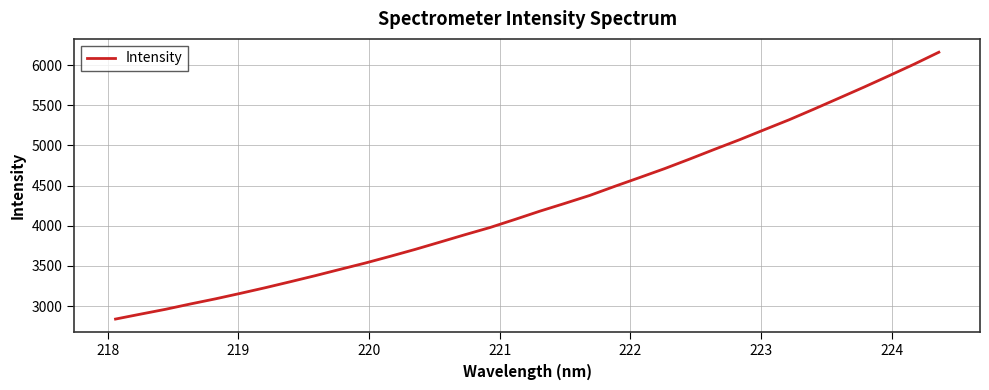

What is the smallest value displayed?

2838.5